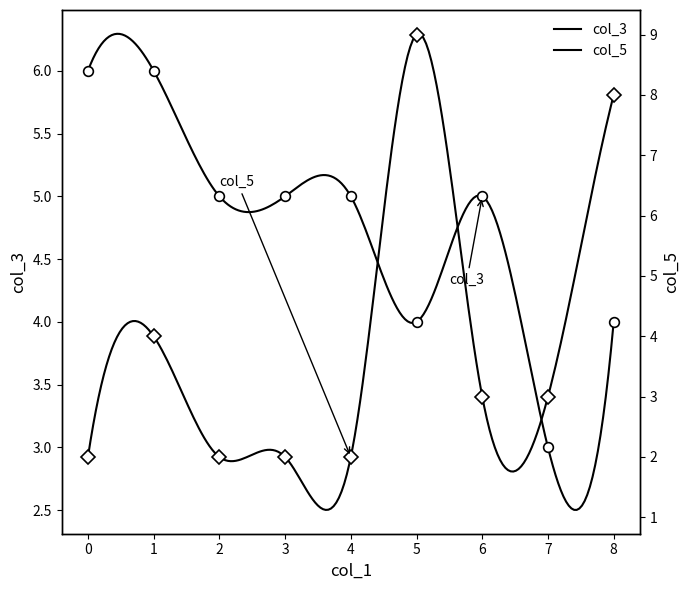

How many data points does each series have?

9